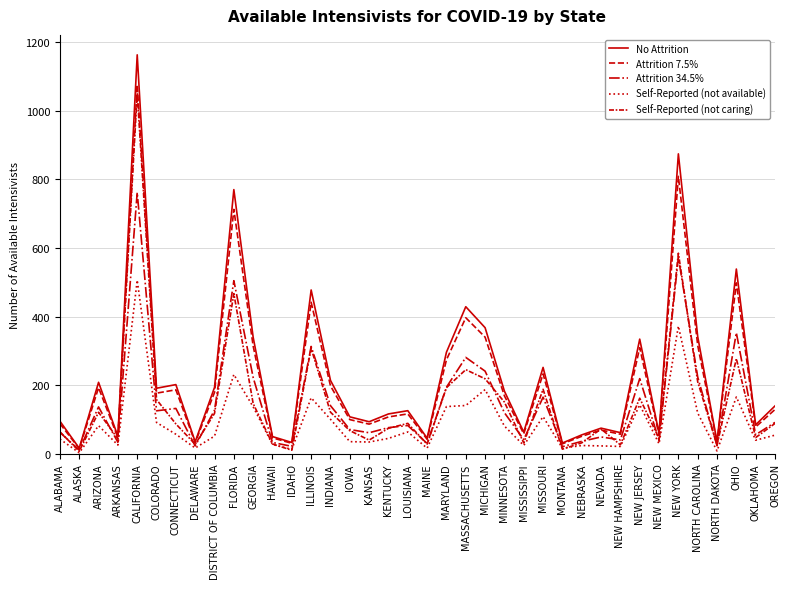

What is the approximate value of No Attrition at NEBRASKA?

54.7